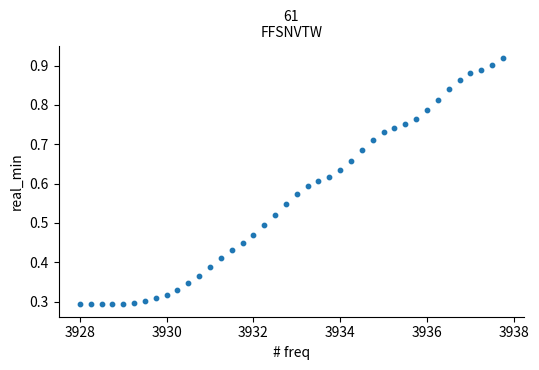

What is the range of X values (max minus min)?

9.8